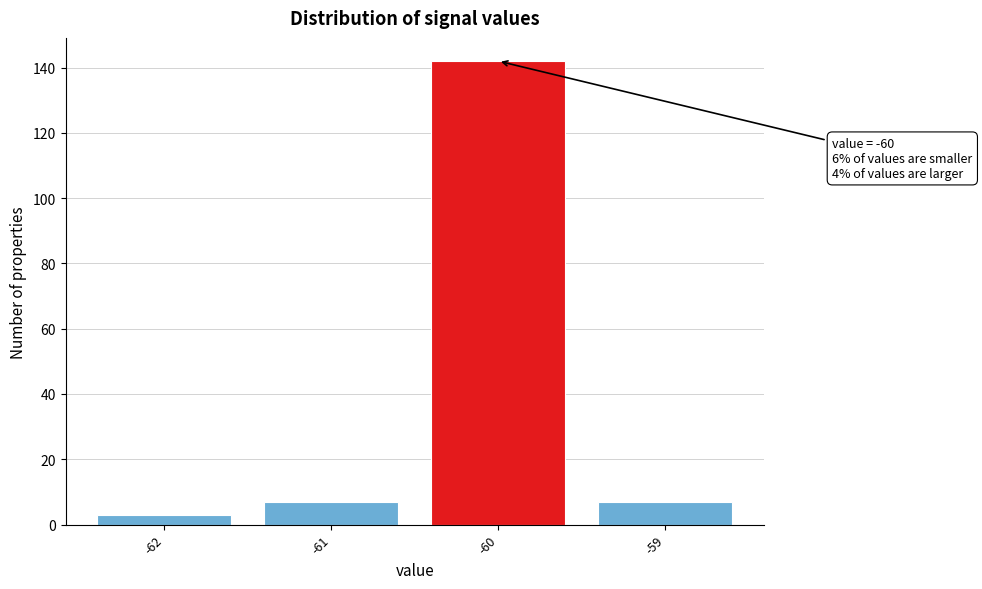

Over which range of the x-axis is the bar tallest?

-60.5 to -59.5